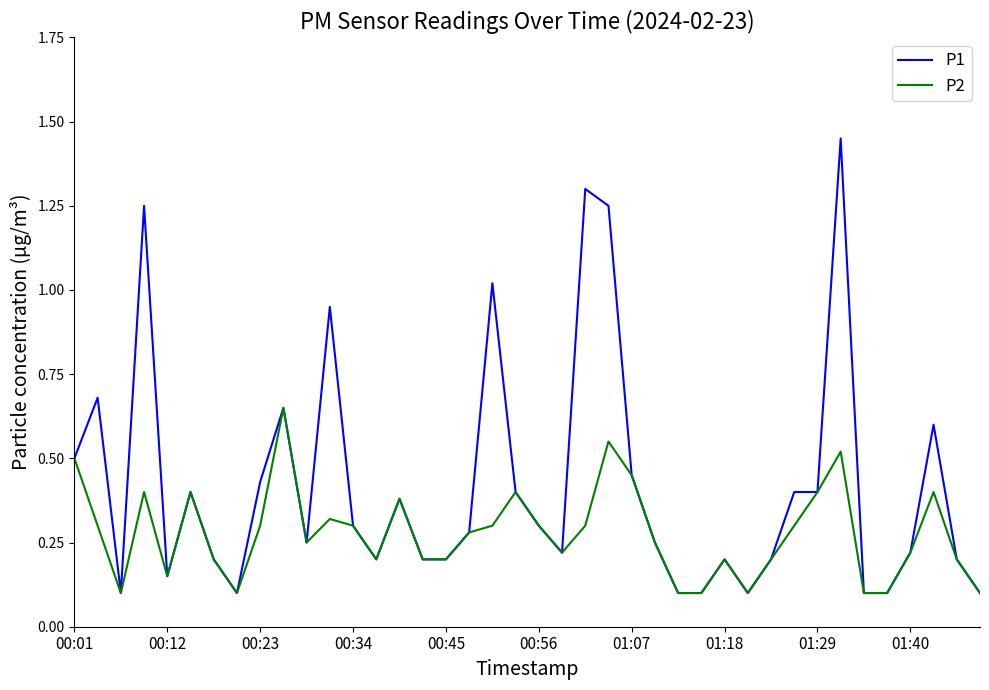

How many lines are shown in the chart?

2